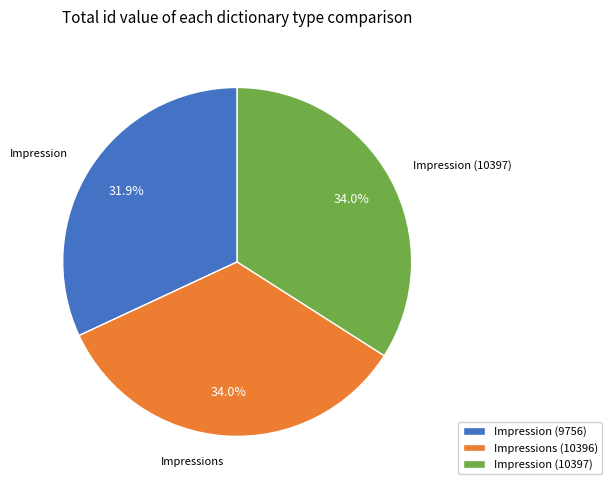

Is there any slice that represents more than half of the pie?

No